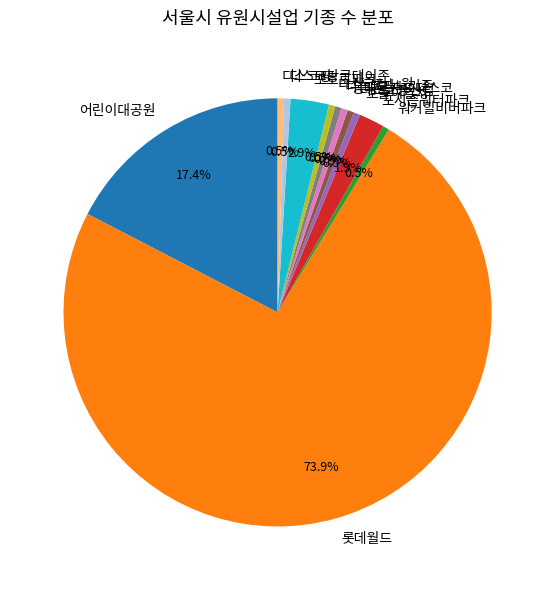

To the nearest percent, what is the difference between the 포시즌워터파크 and 디스코팡굿데이존 slice percentages?

1%